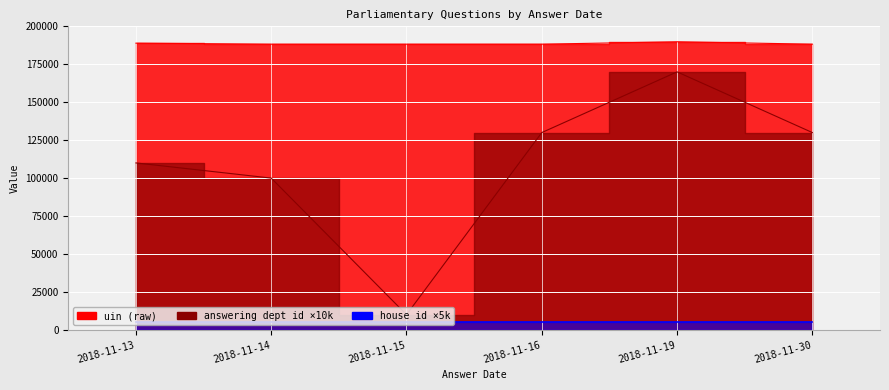

The value of answering dept id at 2018-11-14 is 136088. True or false?

False